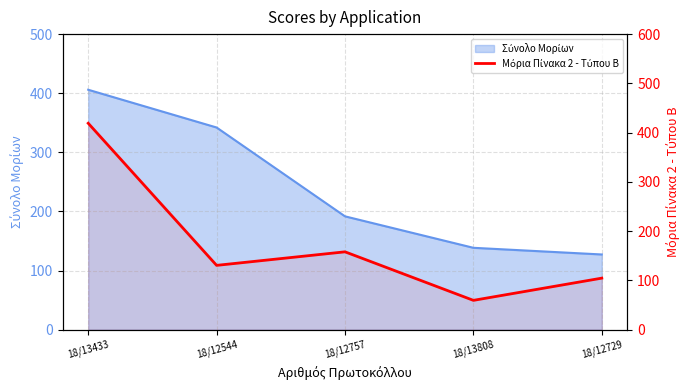

What position from the left is 18/12757?

3